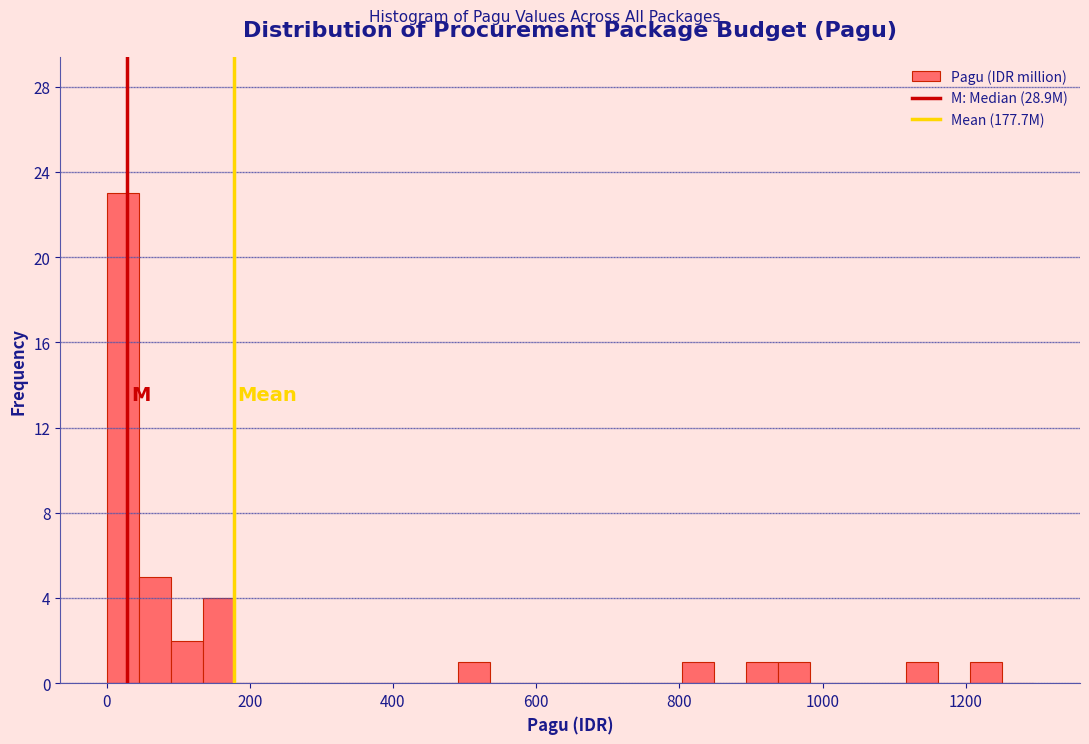

Around what value on the x-axis is the tallest bar? Give the approximate position of its centre, as read against the axis.

20